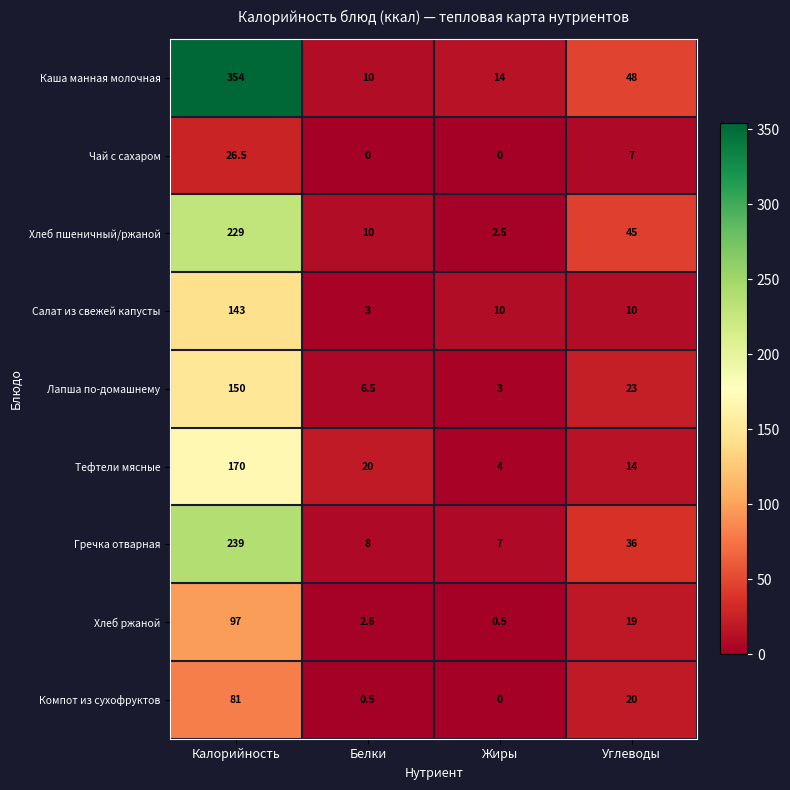

The value of Гречка отварная at Белки is 8.0. True or false?

True